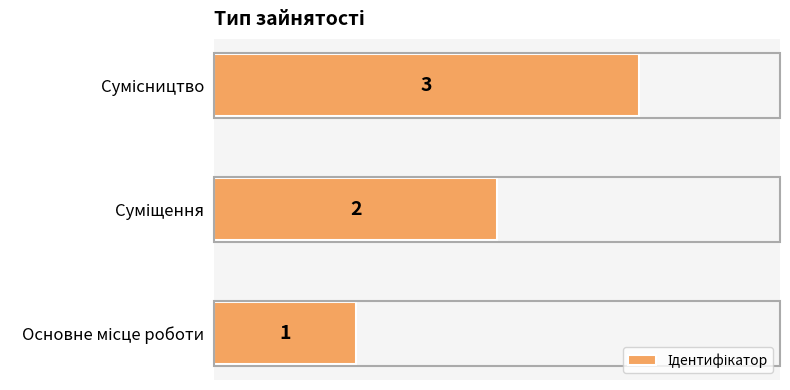

What is the greatest value displayed?

3